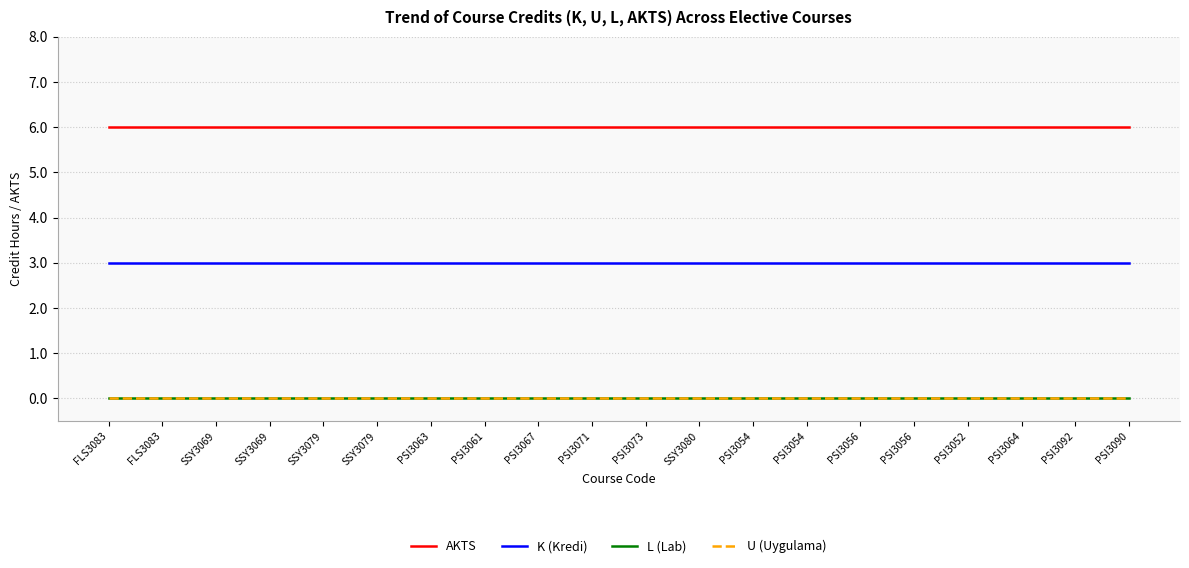

True or false: L (Lab) and U (Uygulama) cross at least once.

False